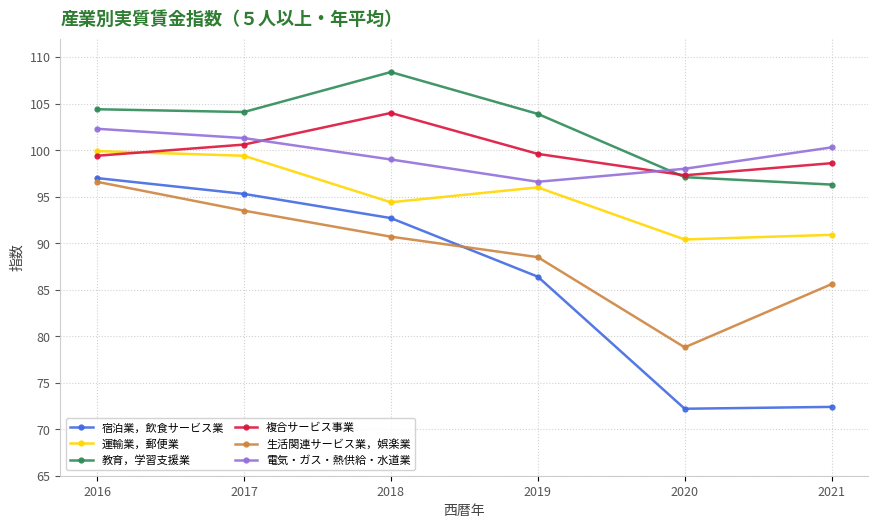

What is the difference between the highest and lowest values at 2018?

17.7